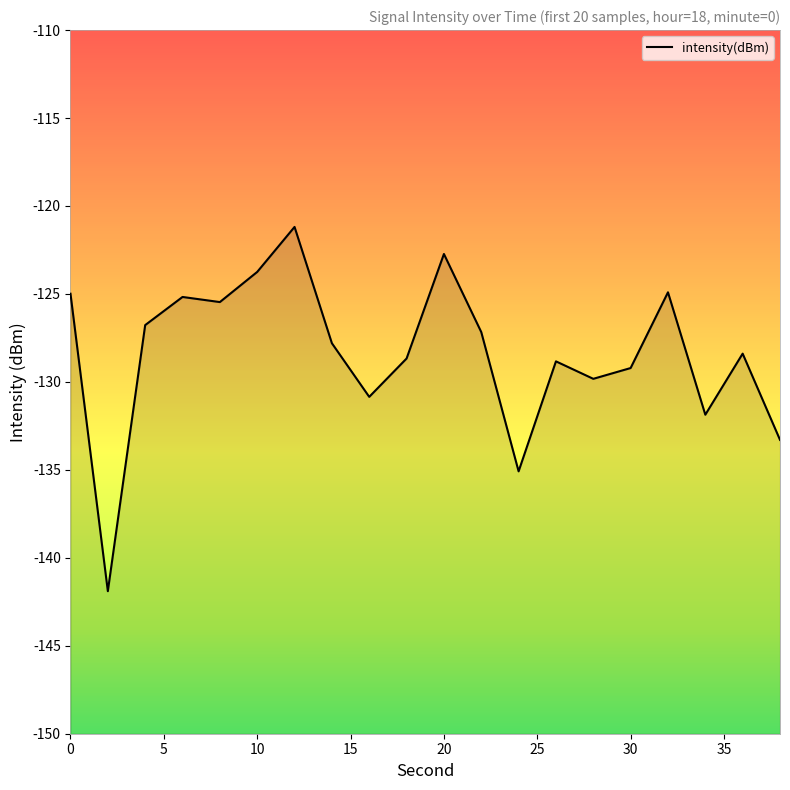

How many data points are above -127?

8